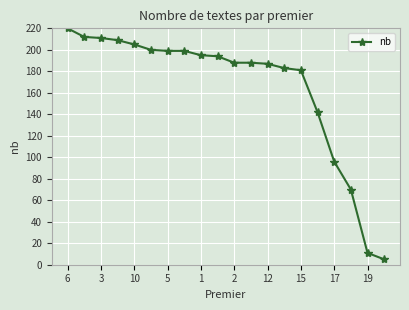

What is the value of the 16th point from the left?

142